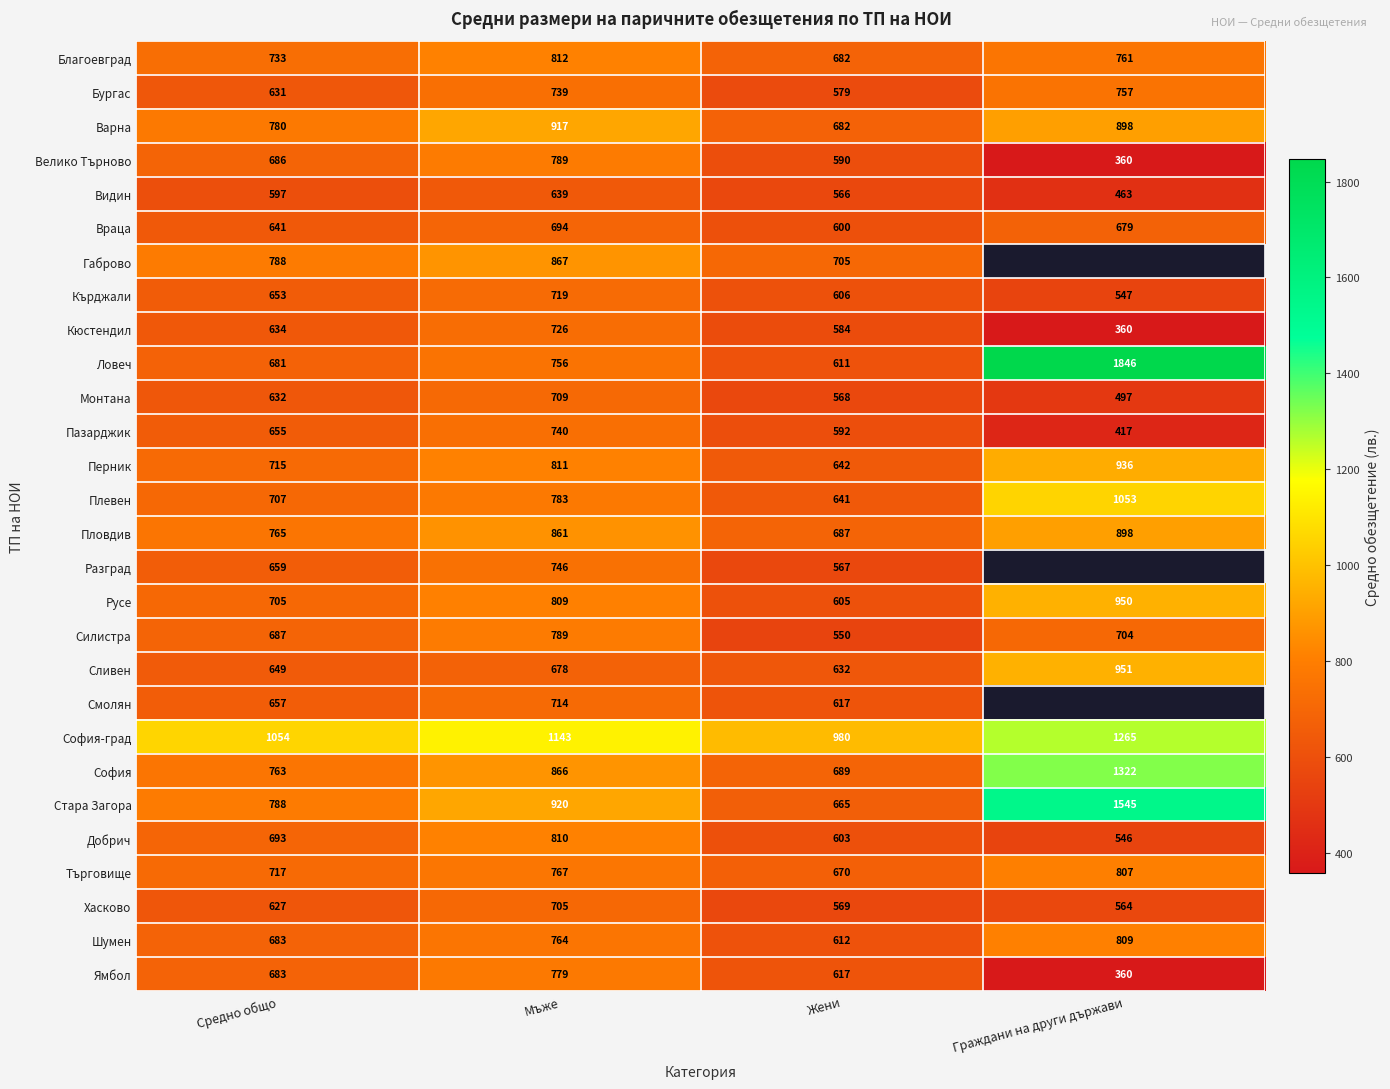

At which label does Пазарджик reach its peak?

Мъже